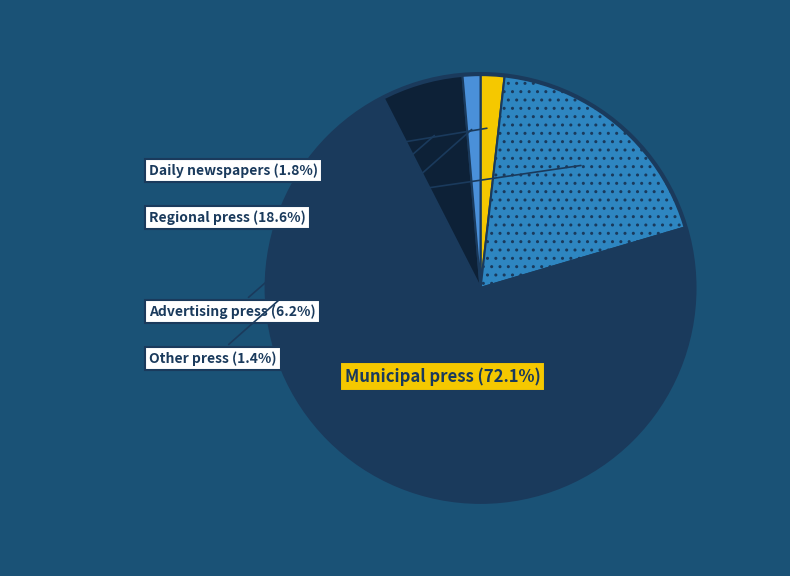

To the nearest percent, what portion does Other press represent?

1%